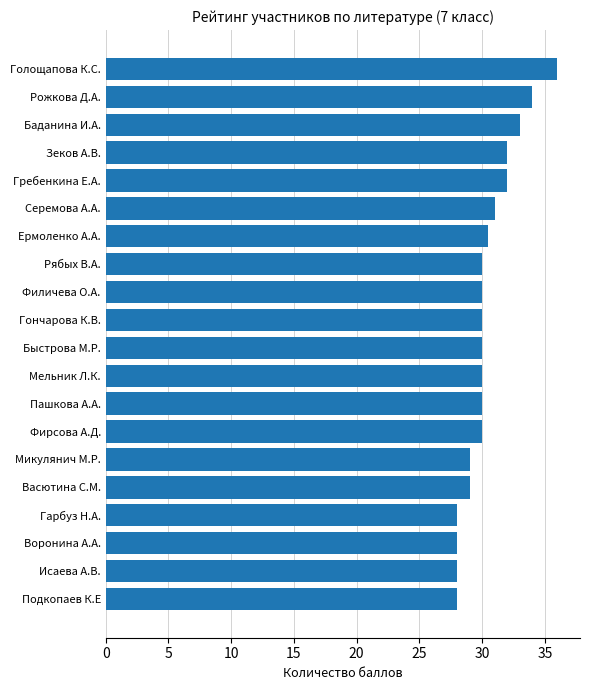

Count the number of categories in the chart.

20